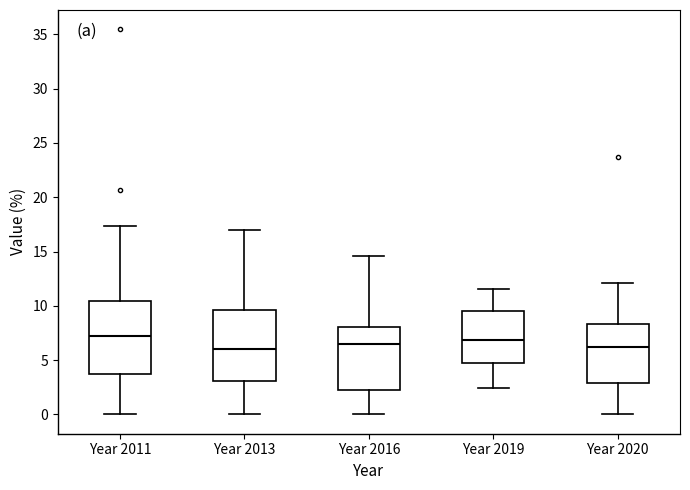

Where does the median line of the box for Year 2019 sit on the y-axis? The values are not printed on the chart, so give them approximately, as read against the axis.

7.0